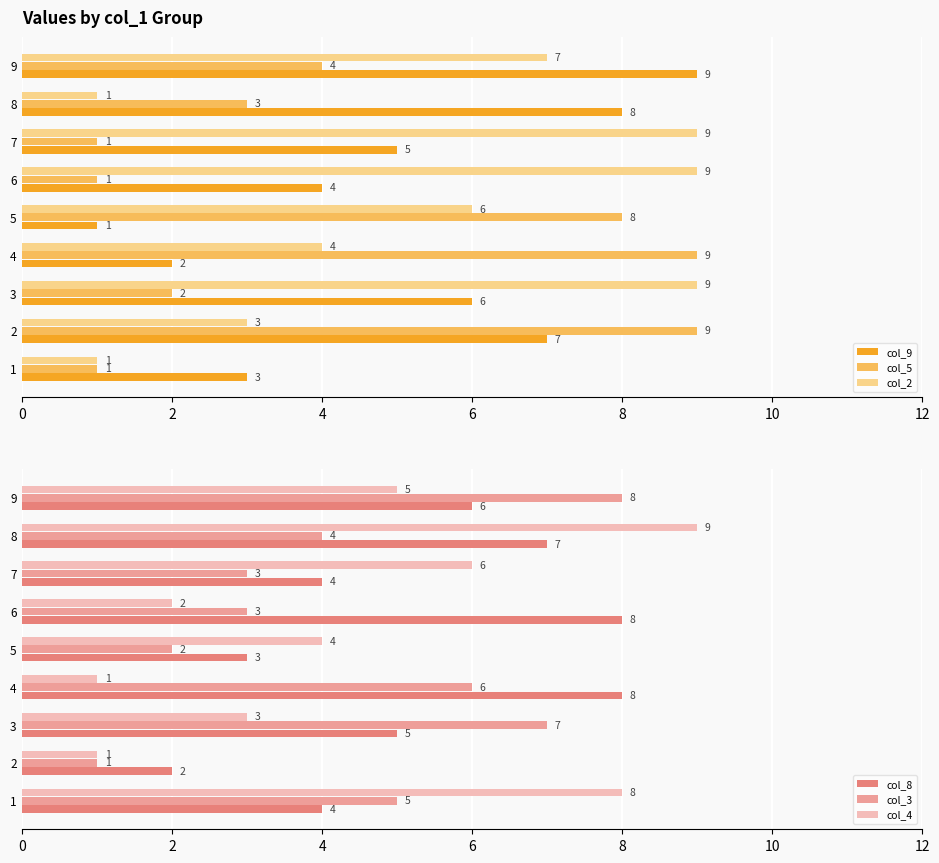

What is the difference between the maximum and minimum values in the col_5 series?

8